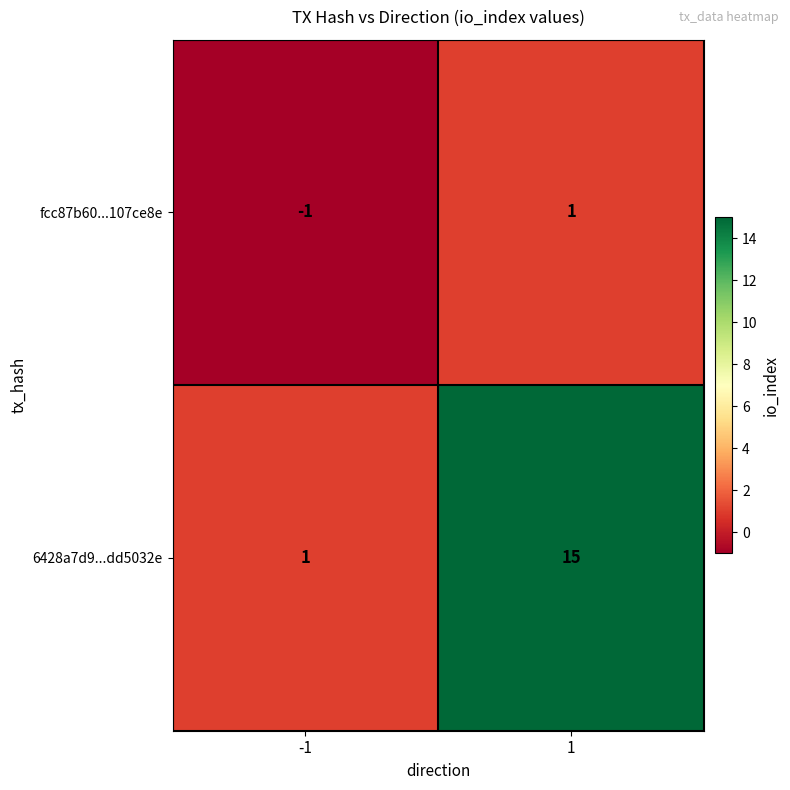

Reading left to right, list all the values displayed in this chart.

fcc87b60...107ce8e: -1=-1	1=1
6428a7d9...dd5032e: -1=1	1=15